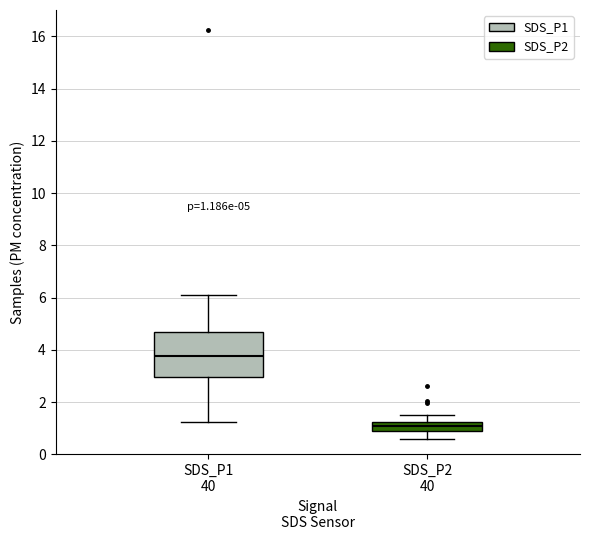

Which box has the highest median line?

SDS_P1 40